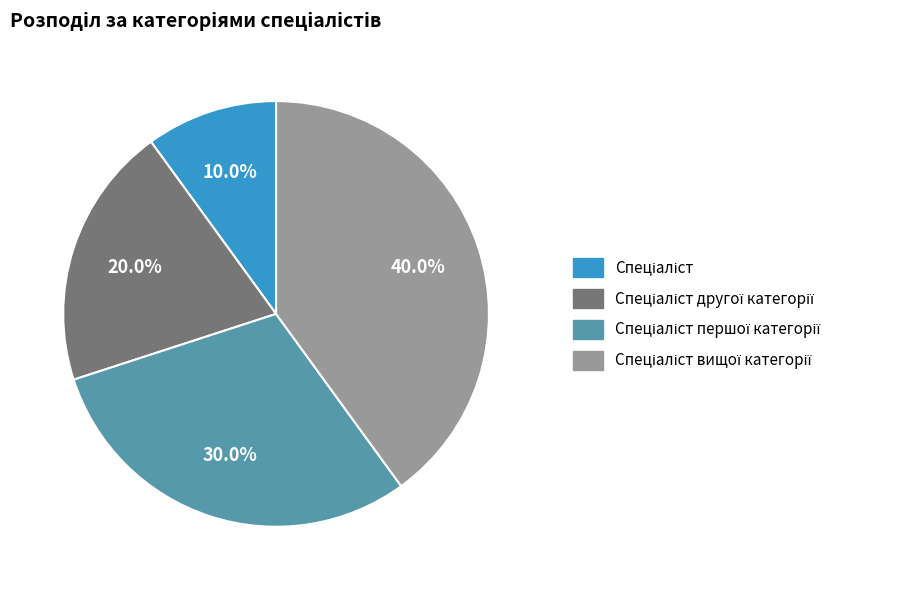

Is there a majority slice in this chart?

No